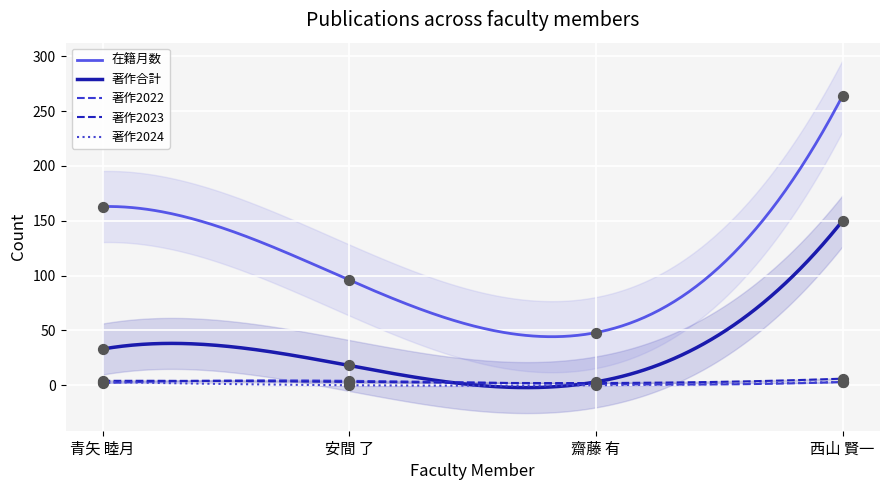

Which series has the largest total across all categories?

在籍月数